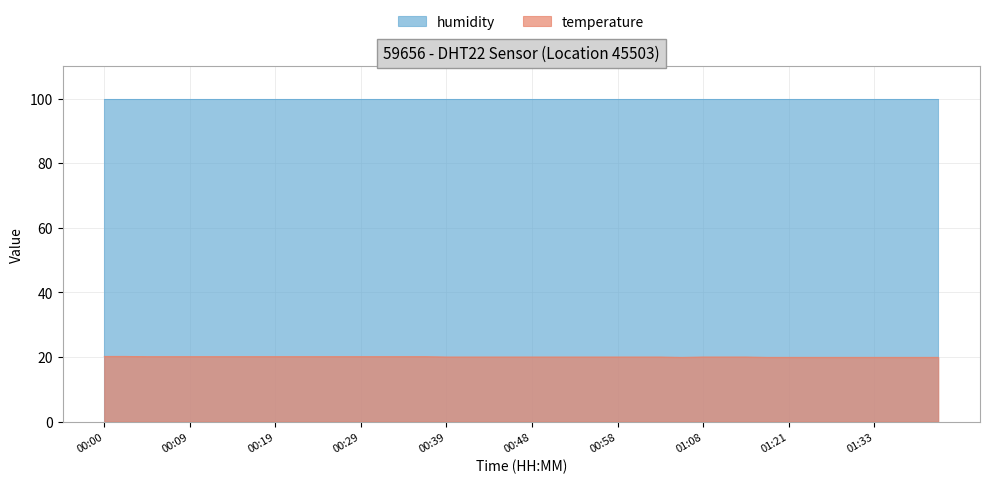

Rank the categories by value from lowest to highest.

01:06, 01:18, 01:21, 01:23, 01:29, 01:31, 01:33, 01:36, 01:38, 01:41, 00:39, 00:41, 00:44, 00:46, 00:48, 00:51, 00:53, 00:56, 00:58, 01:01, 01:03, 01:08, 01:13, 01:16, 00:05, 00:07, 00:09, 00:12, 00:14, 00:17, 00:19, 00:22, 00:24, 00:27, 00:29, 00:31, 00:34, 00:36, 00:00, 00:02